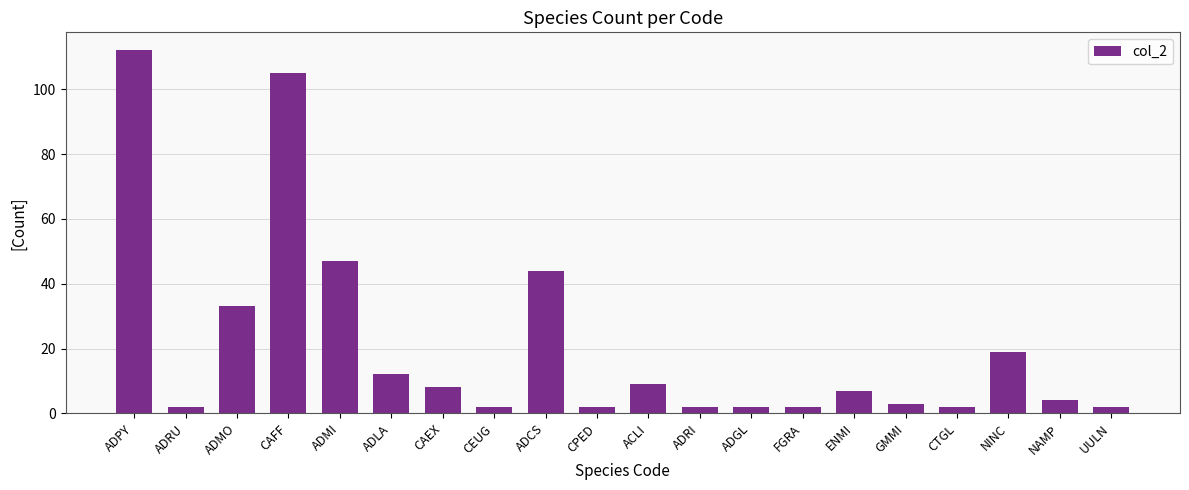

Does the chart contain stacked bars?

No